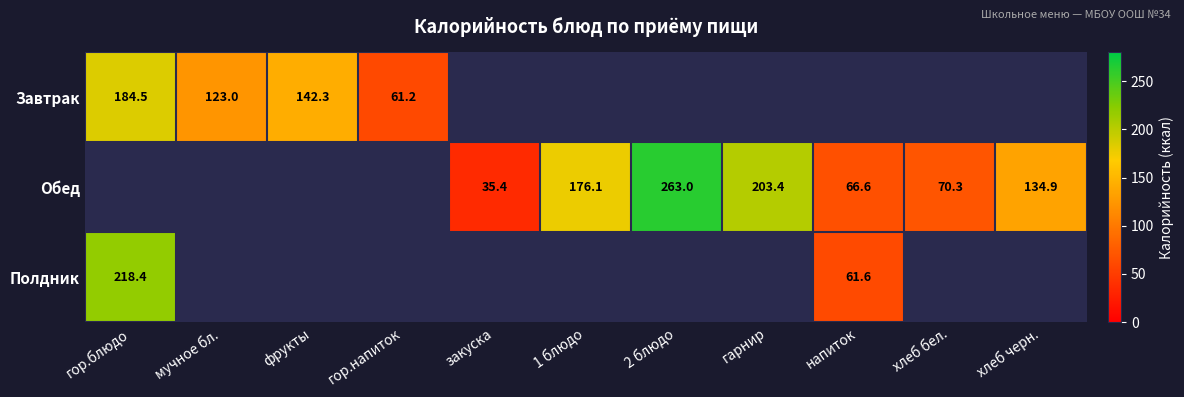

Is the value of Завтрак at гор.напиток greater than the value of Обед at гор.блюдо?

No